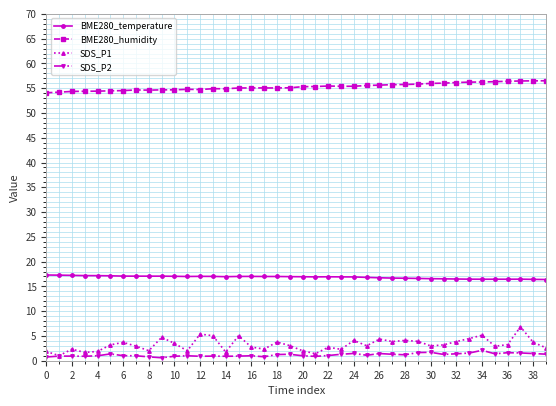

Rank the series by their maximum value, from lowest to highest.

SDS_P2, SDS_P1, BME280_temperature, BME280_humidity